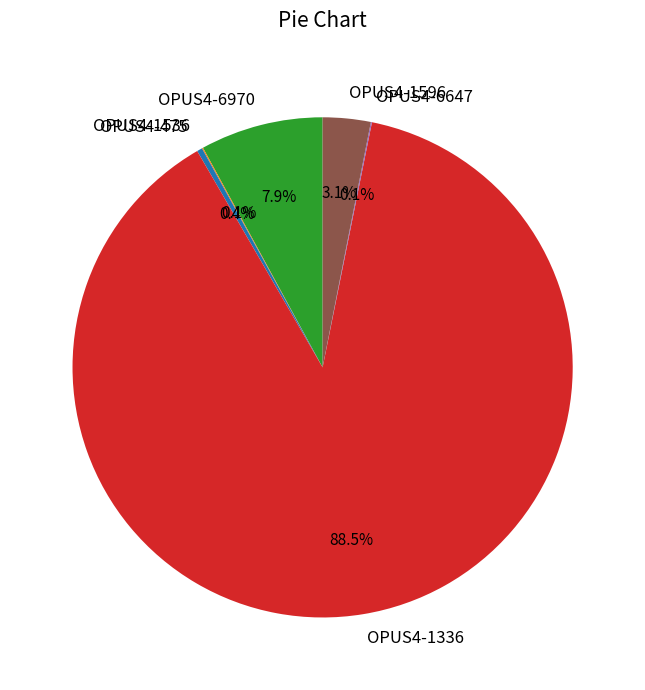

Is OPUS4-1336 the majority of the pie?

Yes